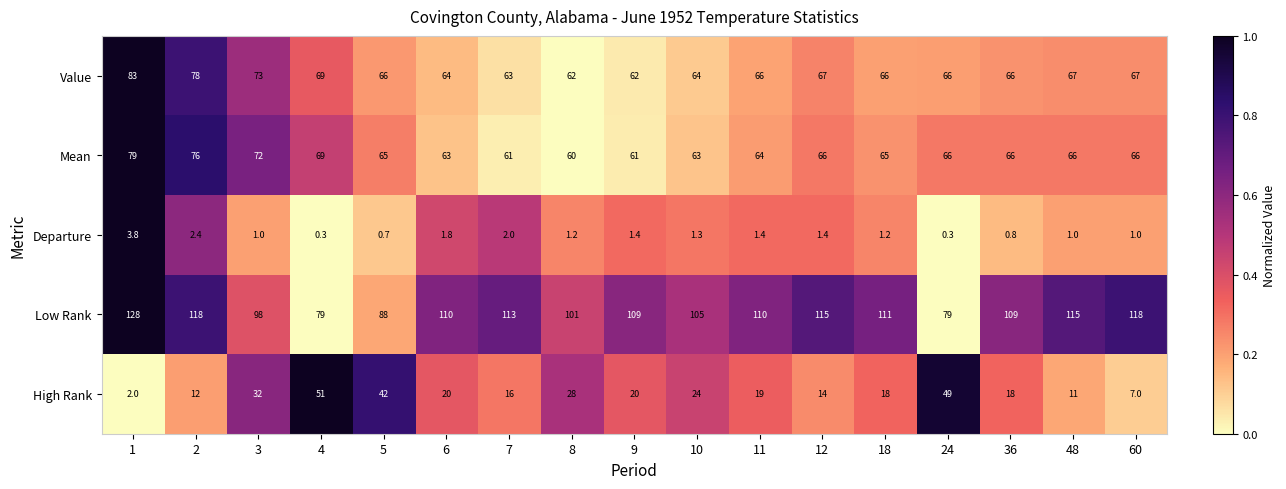

Read the Value value at 48.

67.0